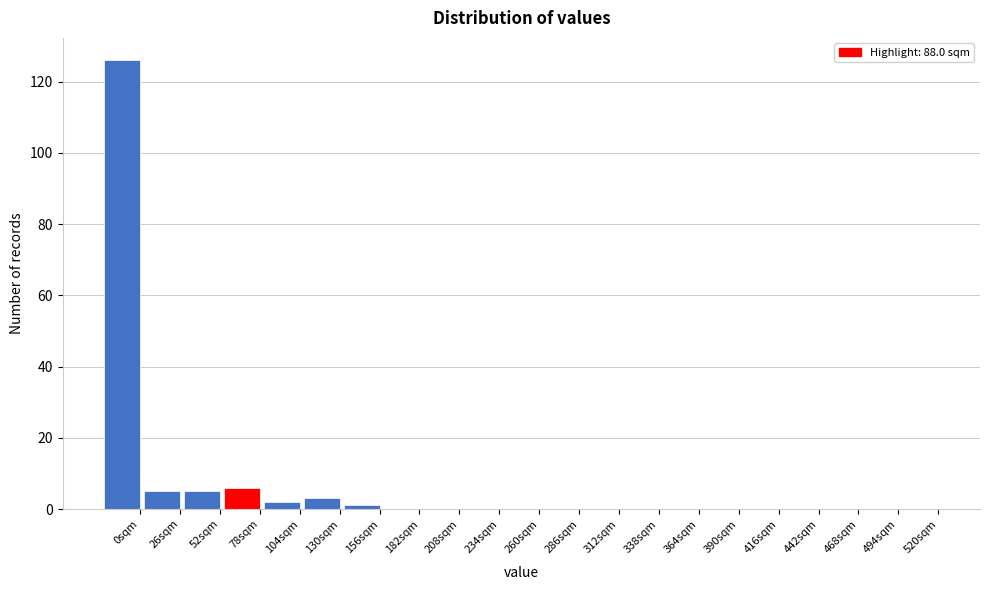

Reading left to right, what are all the values shown in this chart?

0sqm=126	26sqm=5	52sqm=5	78sqm=6	104sqm=2	130sqm=3	156sqm=1	182sqm=0	208sqm=0	234sqm=0	260sqm=0	286sqm=0	312sqm=0	338sqm=0	364sqm=0	390sqm=0	416sqm=0	442sqm=0	468sqm=0	494sqm=0	520sqm=0